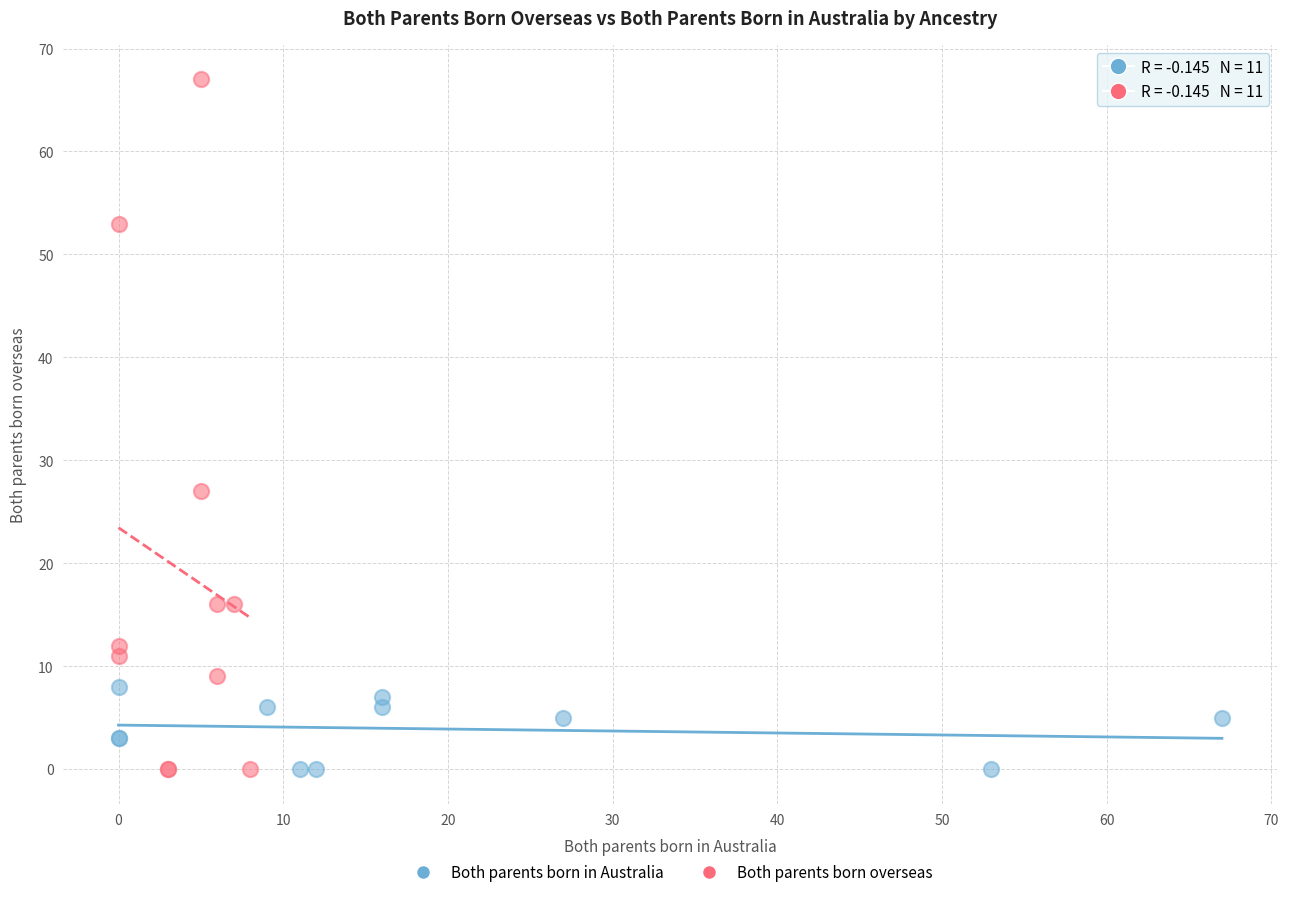

Which series has the largest Y range (max minus min)?

Both parents born overseas